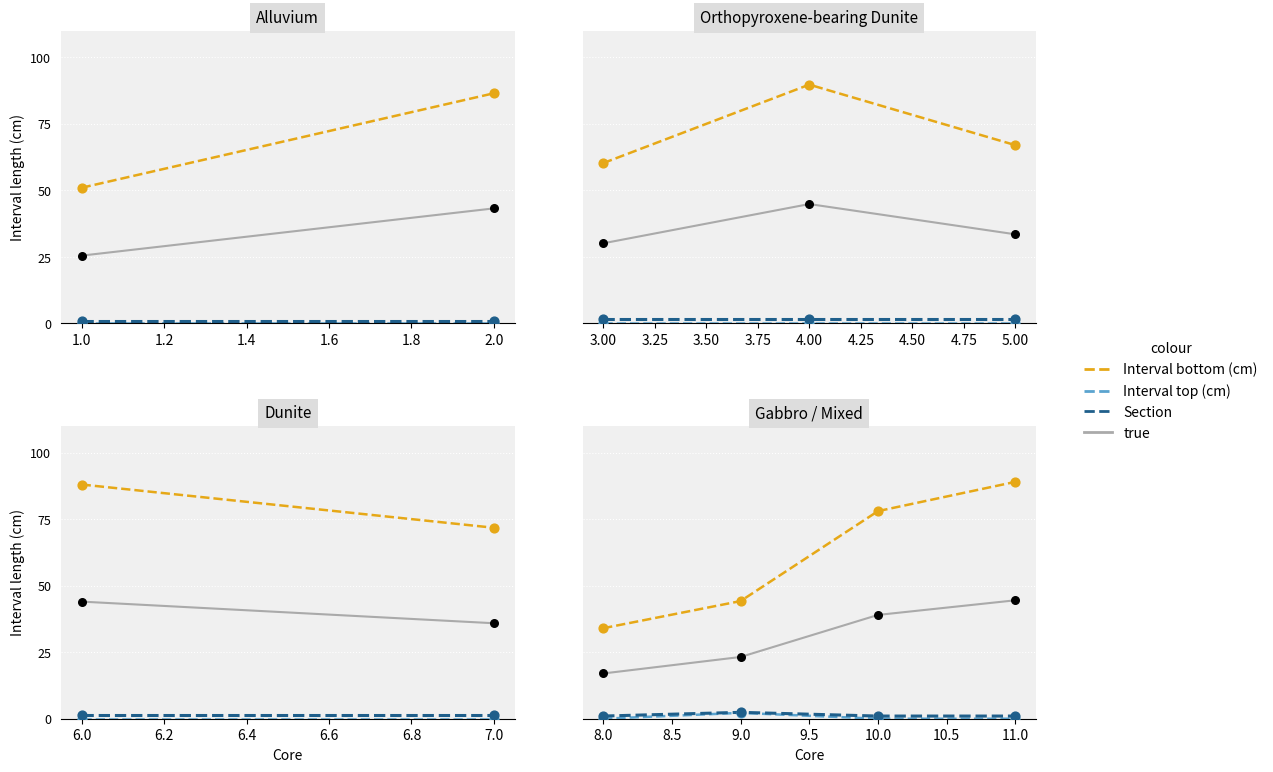

Which series contains the lowest Y value?

Interval top (cm)